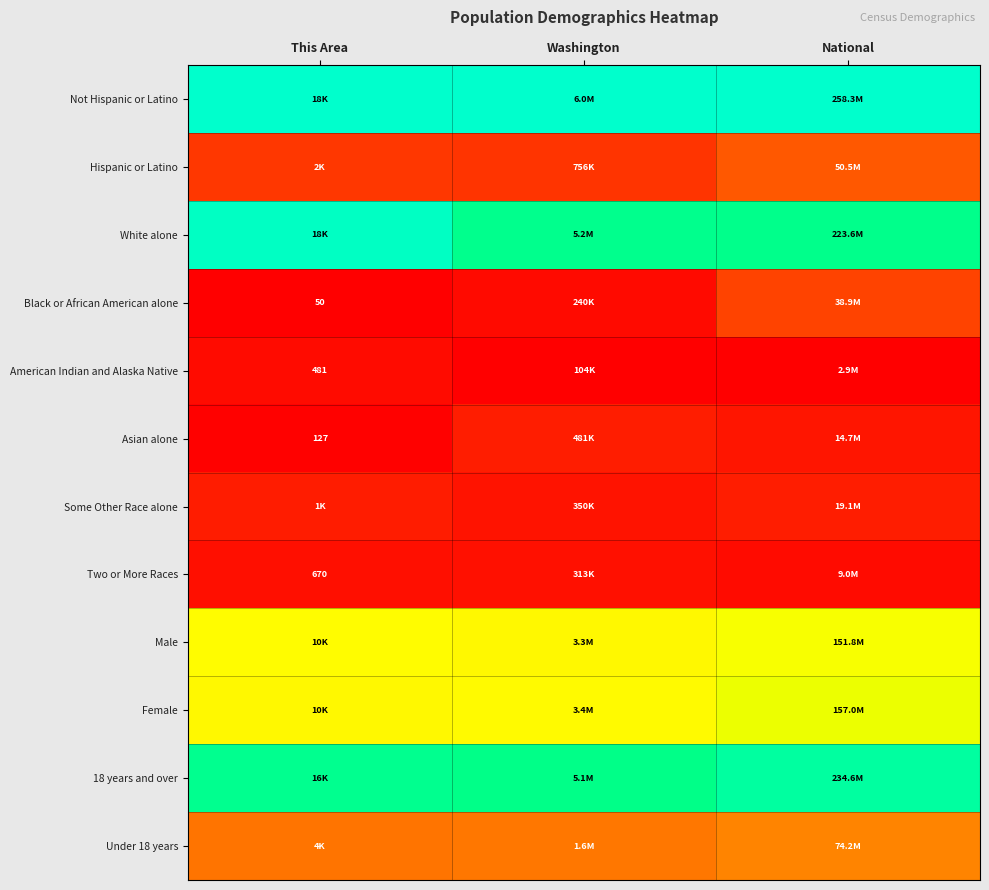

At which label does Black or African American alone reach its peak?

National